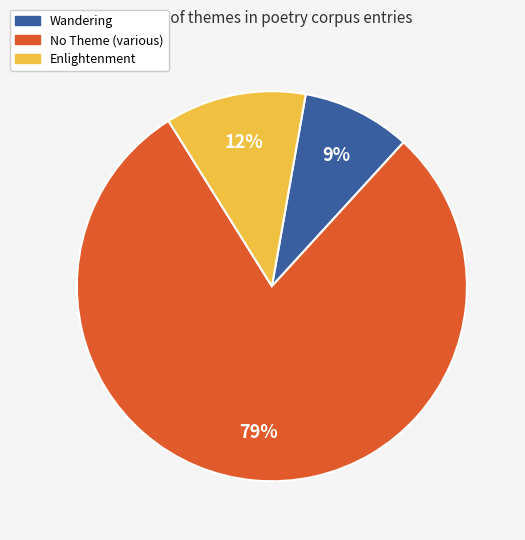

Is it true that Wandering is 9% of the pie?

True